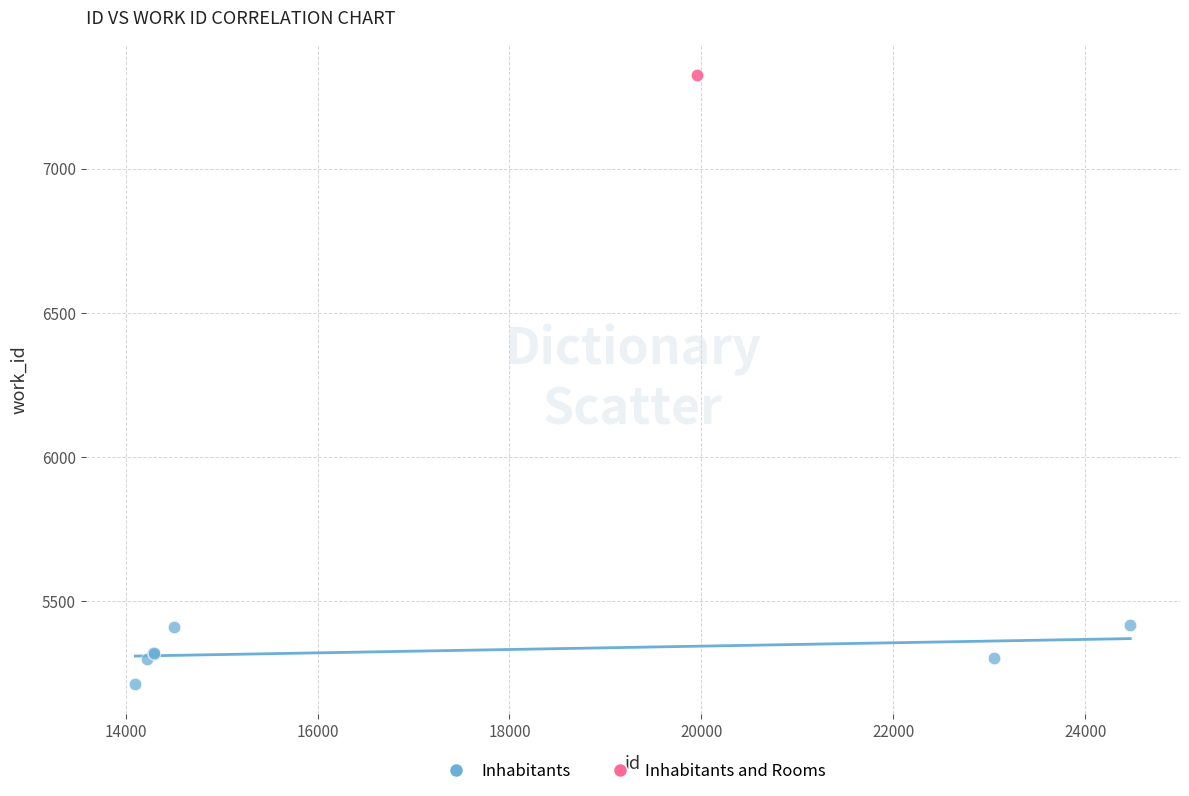

What are all the series names shown in the legend?

Inhabitants, Inhabitants and Rooms